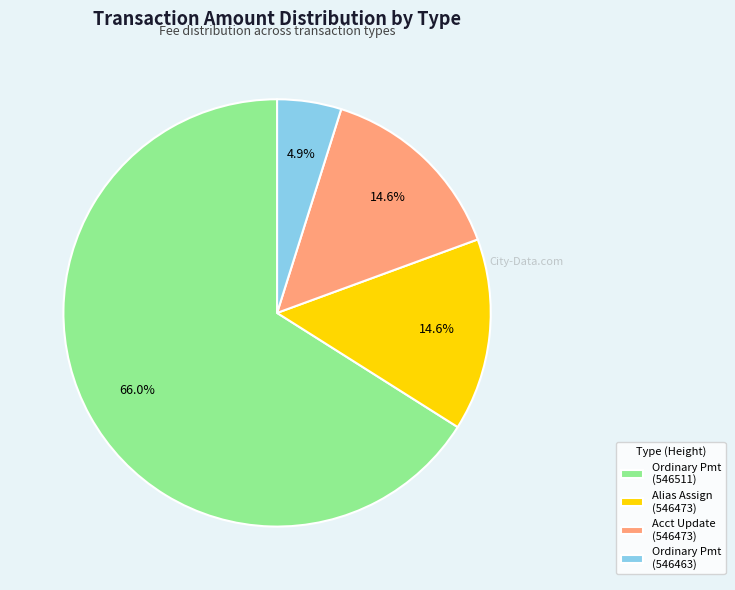

What is the smallest slice in the pie chart?

Ordinary Pmt (546463)